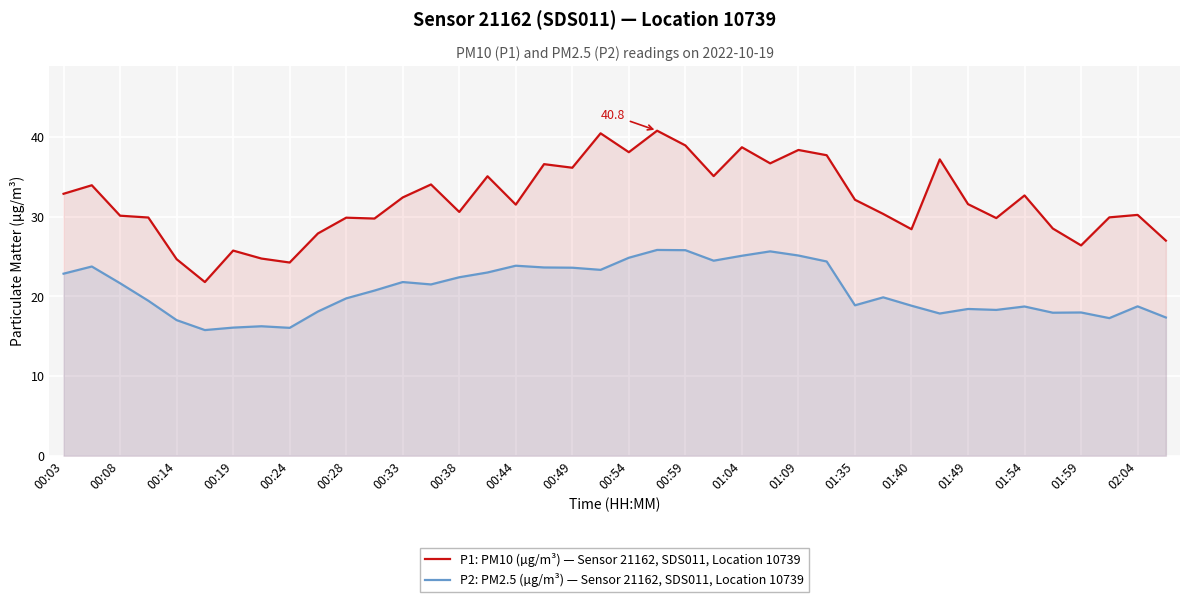

True or false: P2: PM2.5 (µg/m³) — Sensor 21162, SDS011, Location 10739 has more than 1 points higher than both neighbors.

True